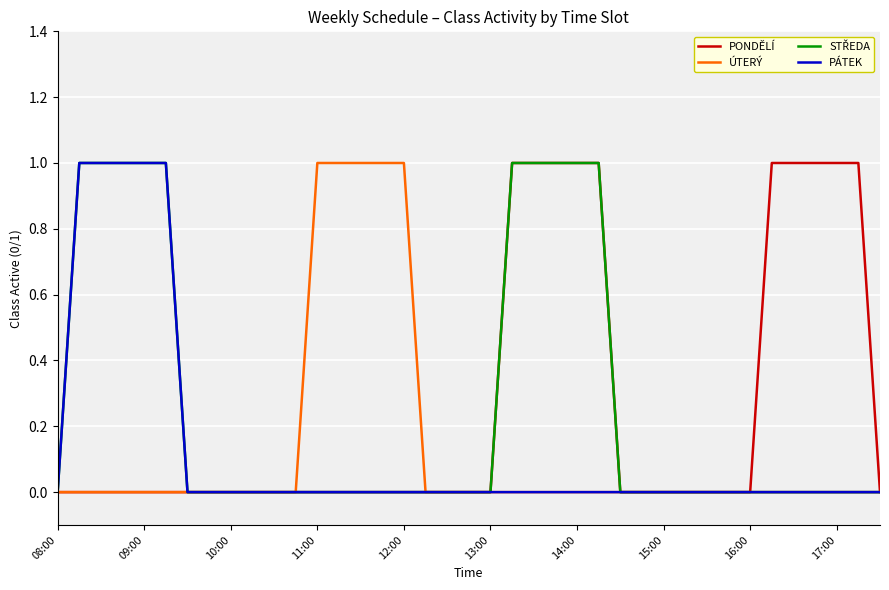

Is the value of PÁTEK at 11:00 greater than the value of PONDĚLÍ at 14:00?

No